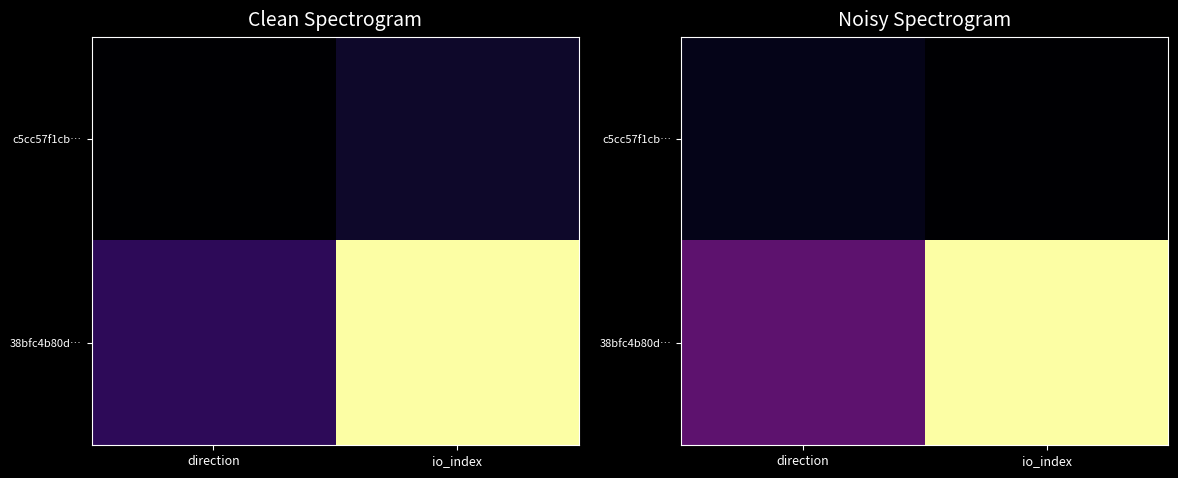

List the series in order of their peak value, highest first.

38bfc4b80d…, c5cc57f1cb…